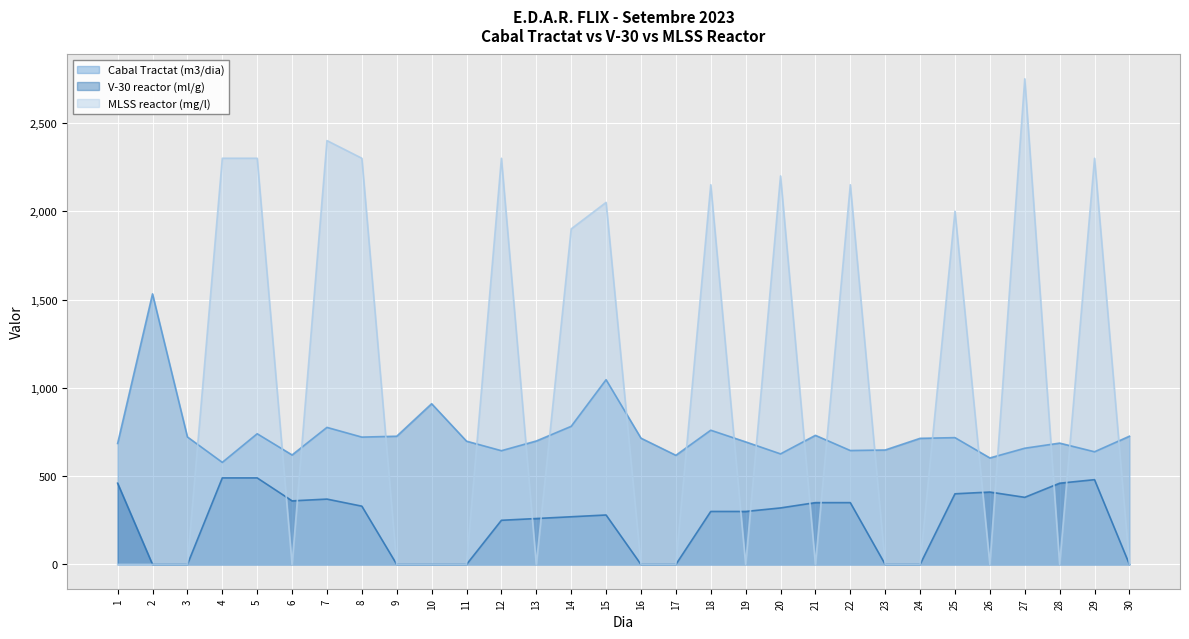

Which series has the largest total across all categories?

MLSS reactor (mg/l)